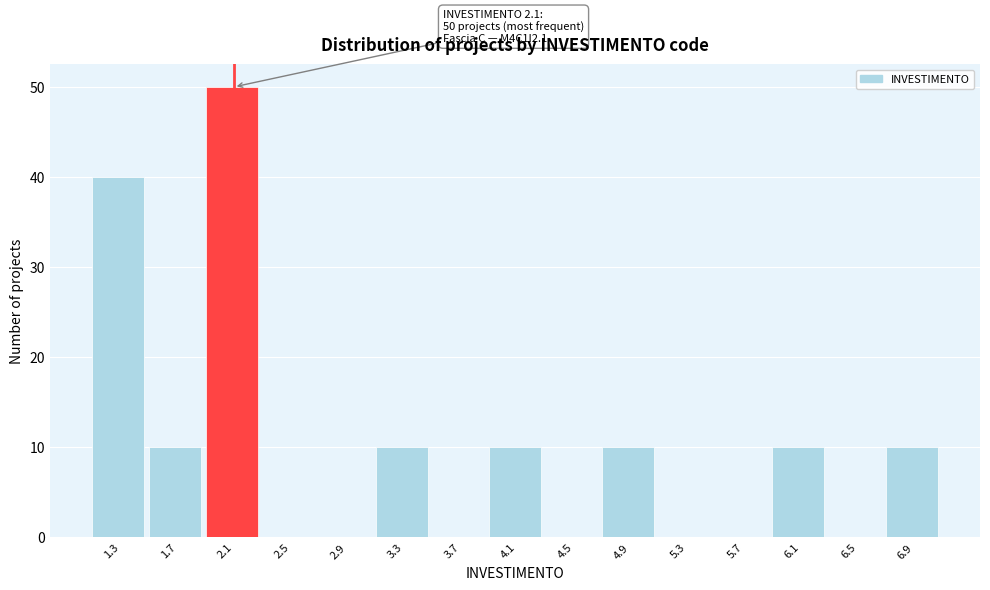

Over which range of the x-axis is the bar tallest?

1.85 to 2.25